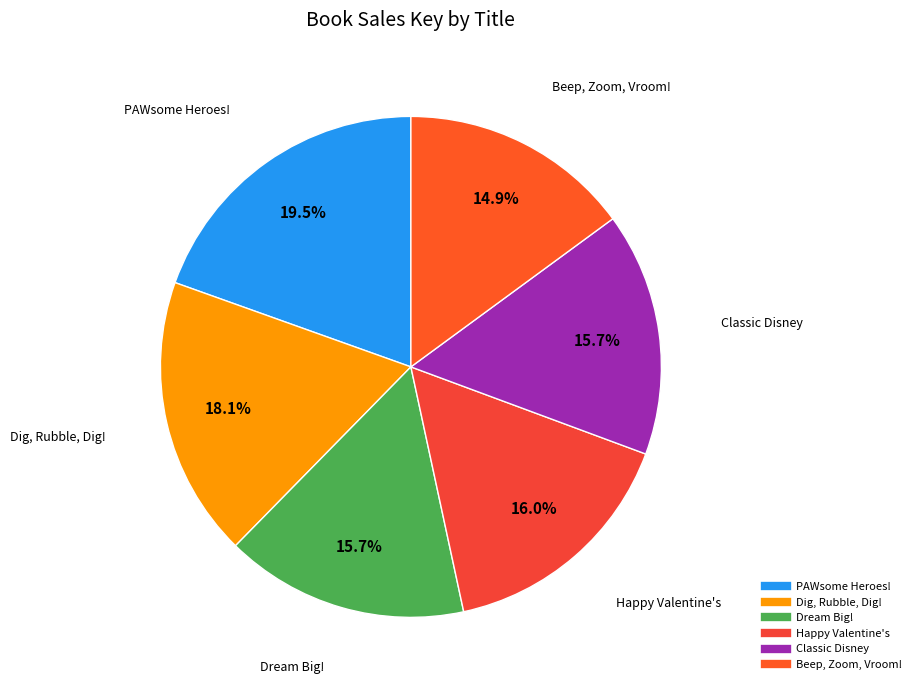

To the nearest percent, what percentage of the pie is Classic Disney?

16%